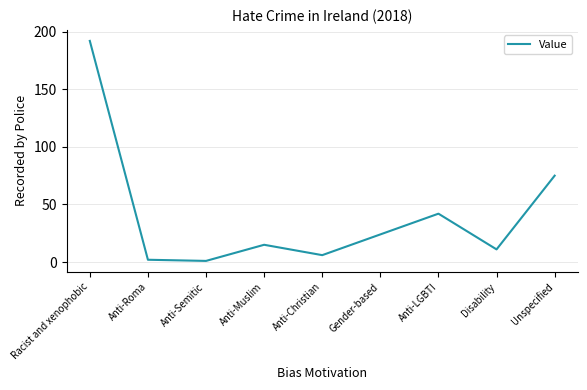

What is the ratio of the value at Anti-Muslim to the value at Anti-Semitic?

15.0